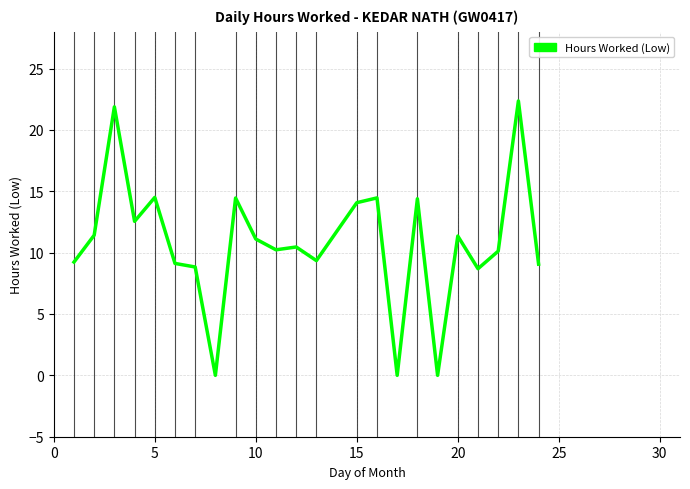

What is the sum of all values?

247.6